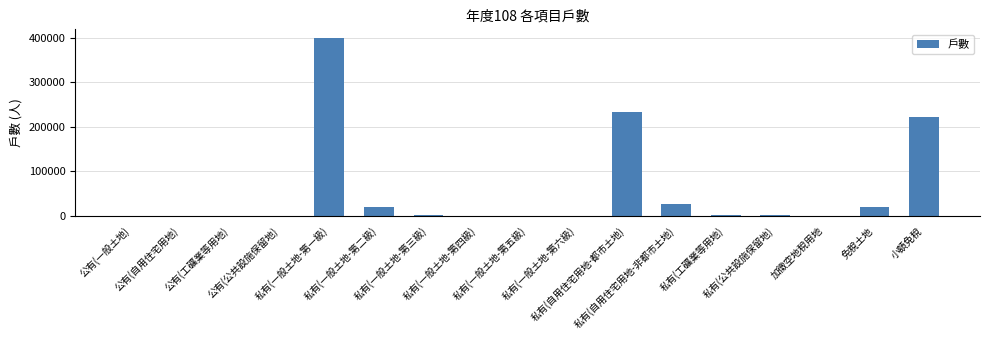

At which label does the data first exceed 1214?

私有(一般土地-第一級)